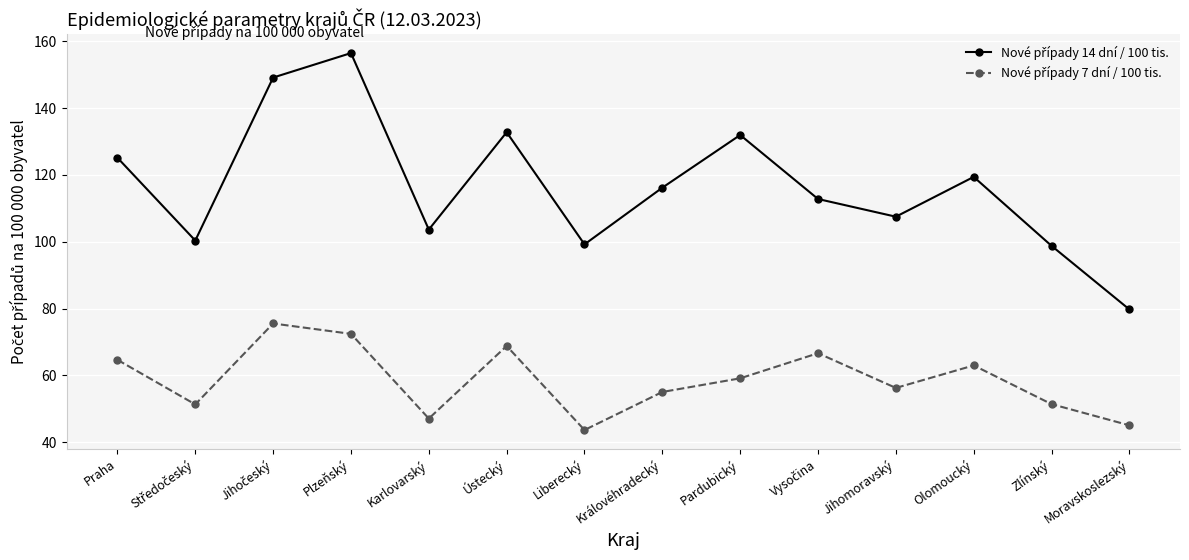

How many series are shown in this chart?

2